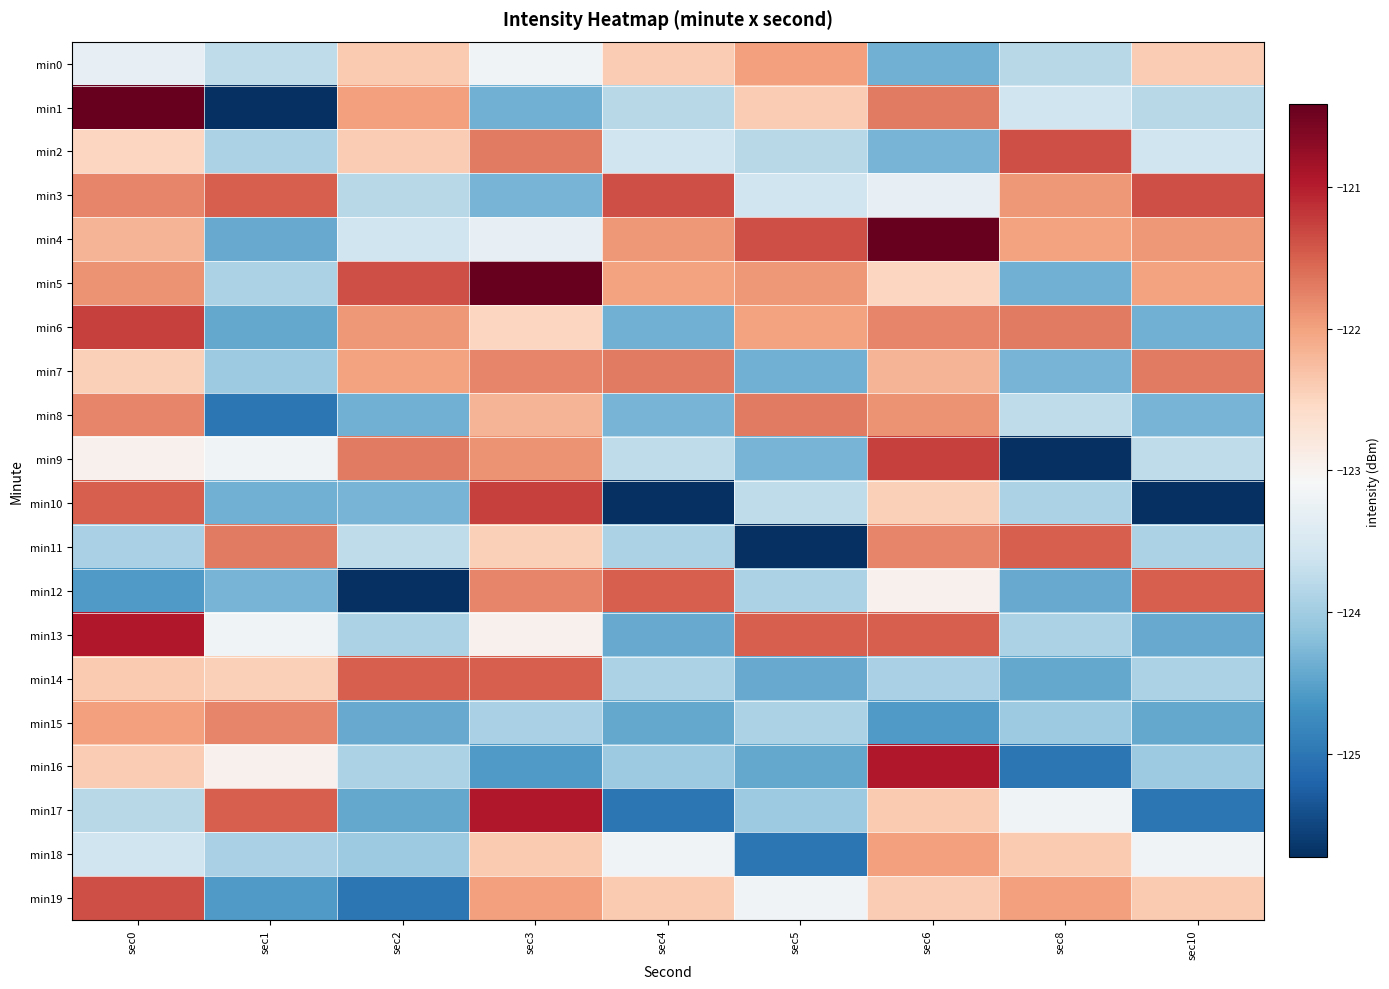

Between sec3 and sec6, which is larger?

sec3